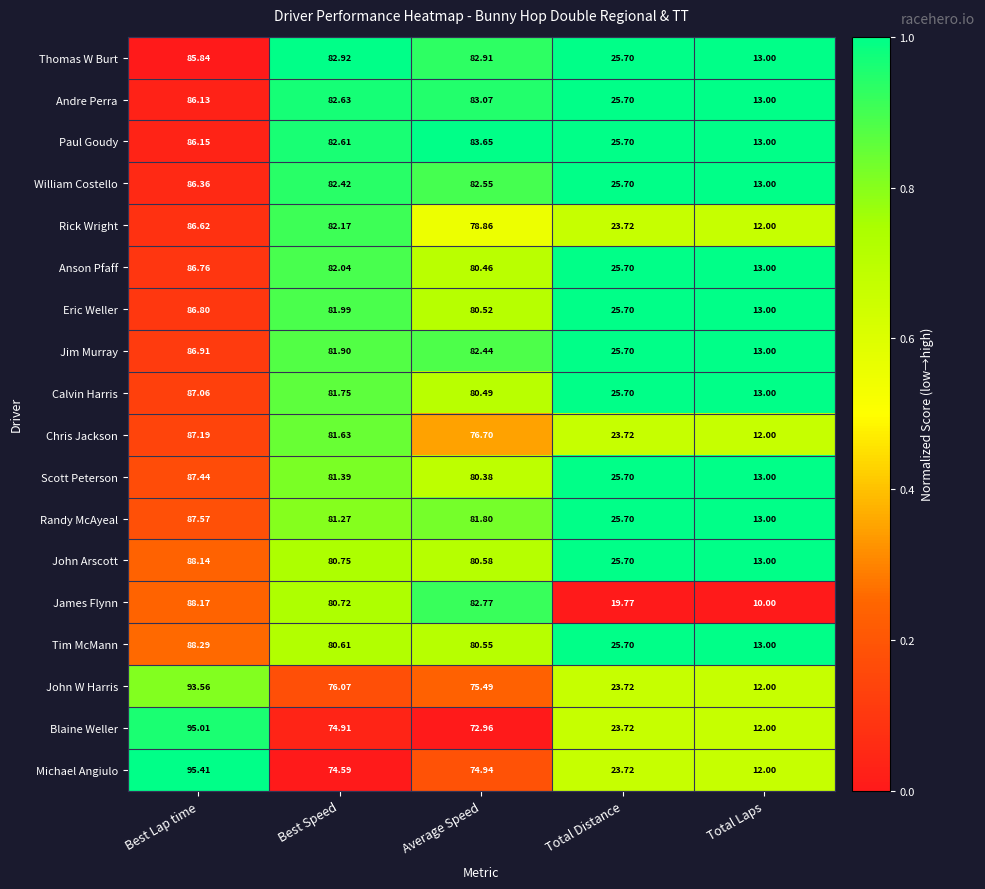

At which label does John W Harris reach its minimum?

Total Laps